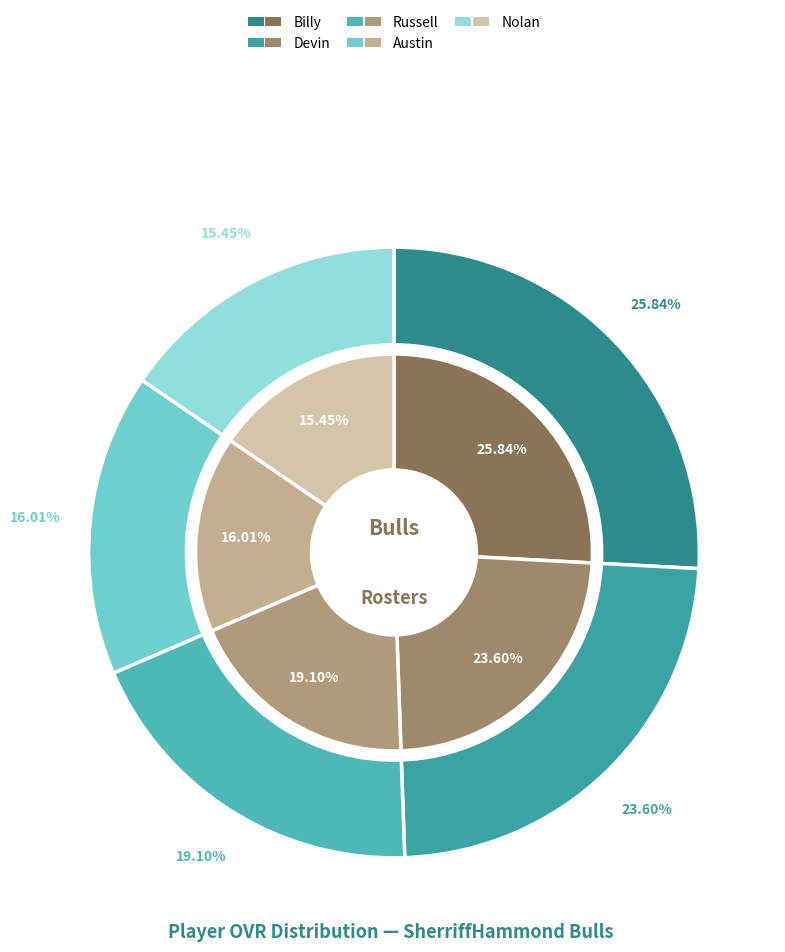

Which slice is the smallest?

Nolan